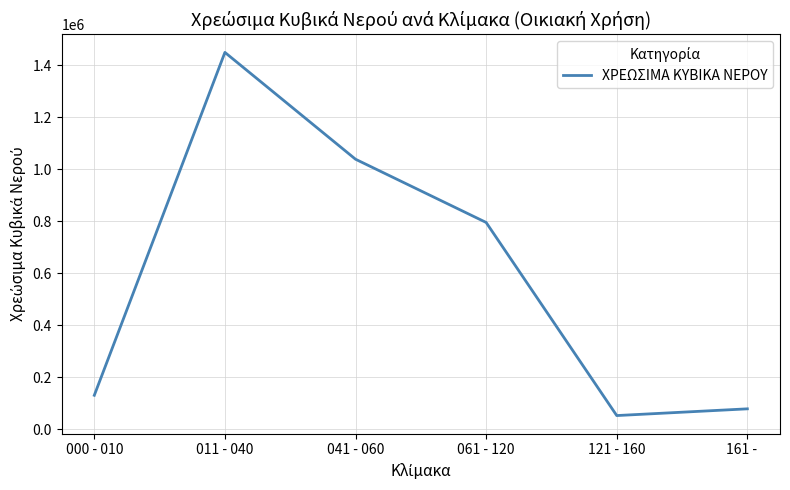

The value at 061 - 120 is 1407916. True or false?

False